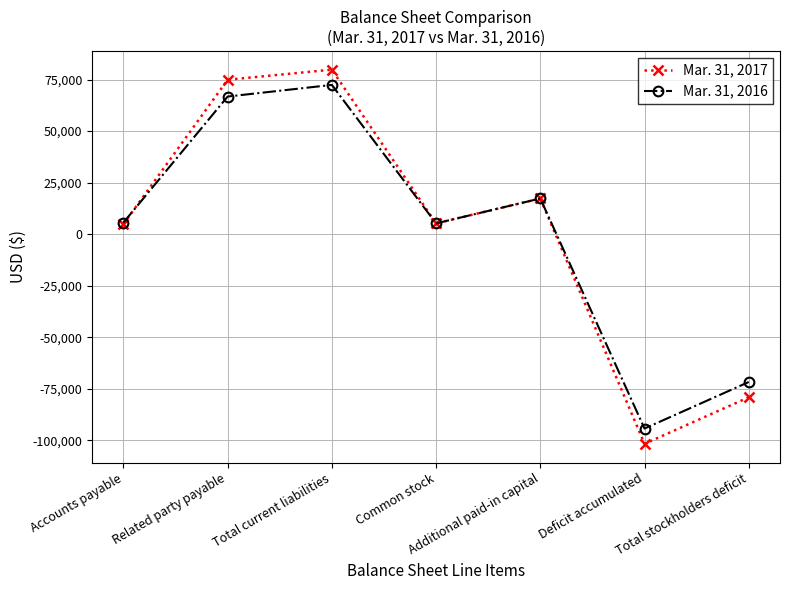

Rank the series by their maximum value, from highest to lowest.

Mar. 31, 2017, Mar. 31, 2016